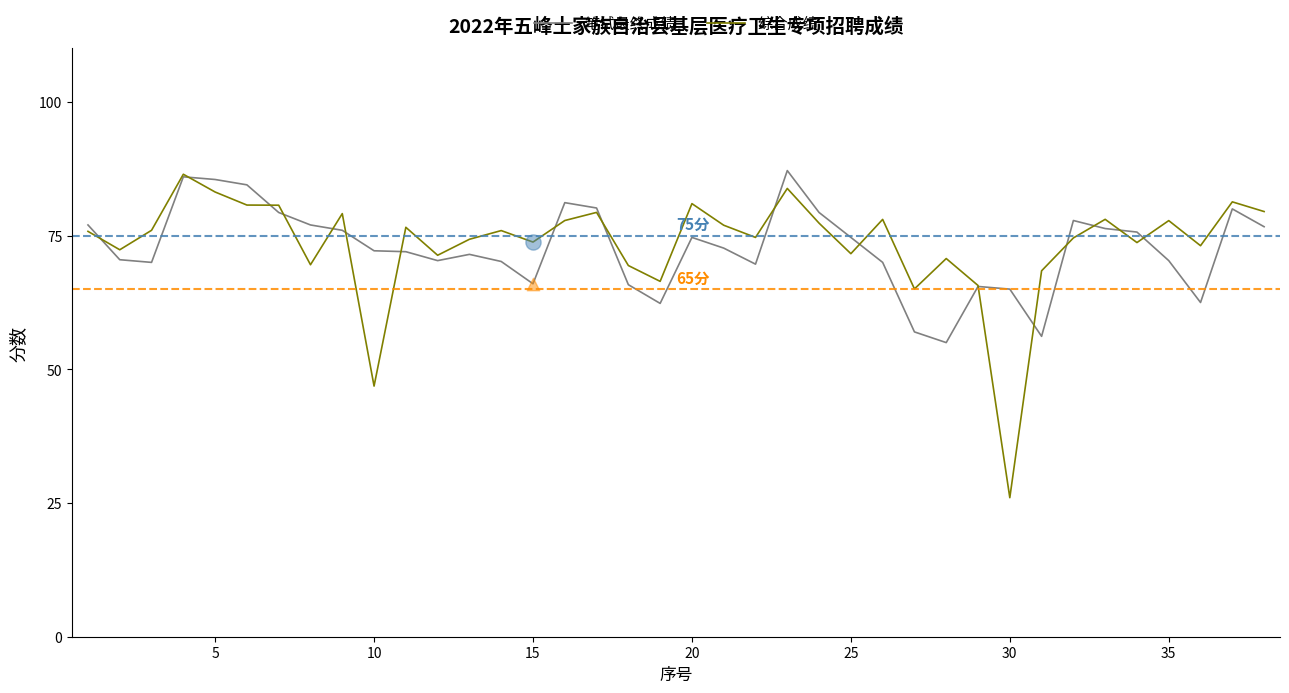

Which series has the widest spread of values?

综合成绩